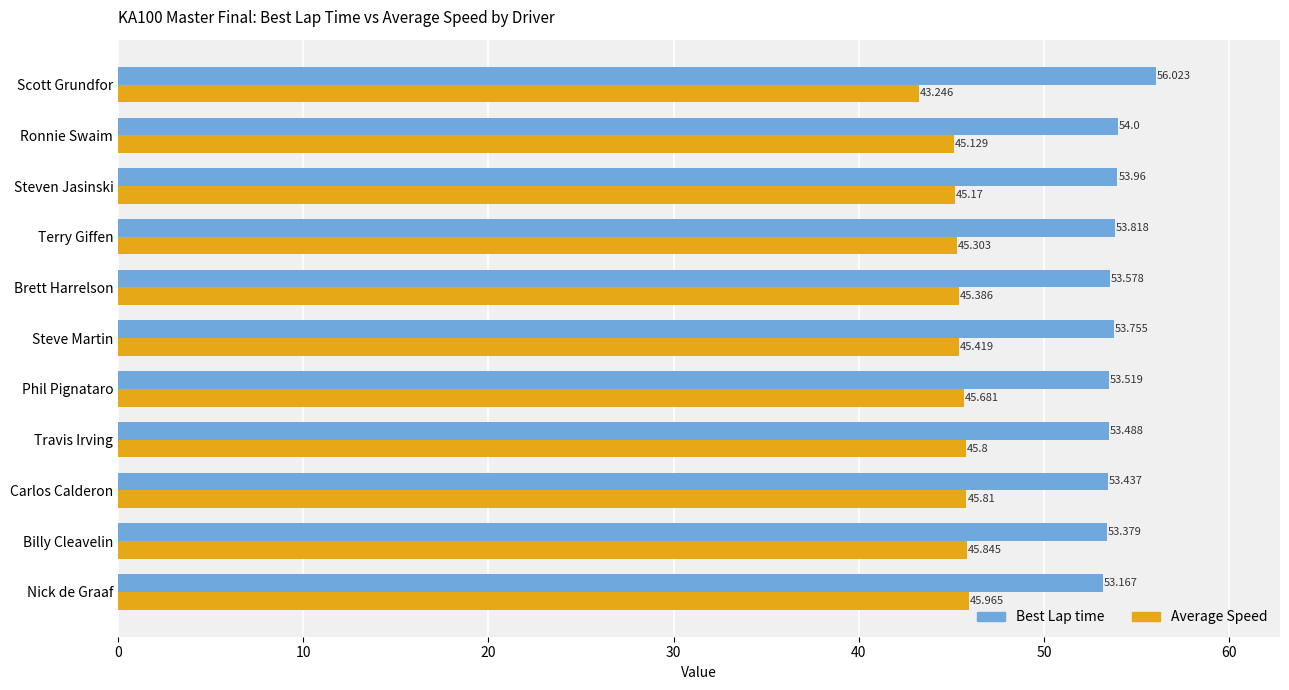

Which series has the largest total across all categories?

Best Lap time